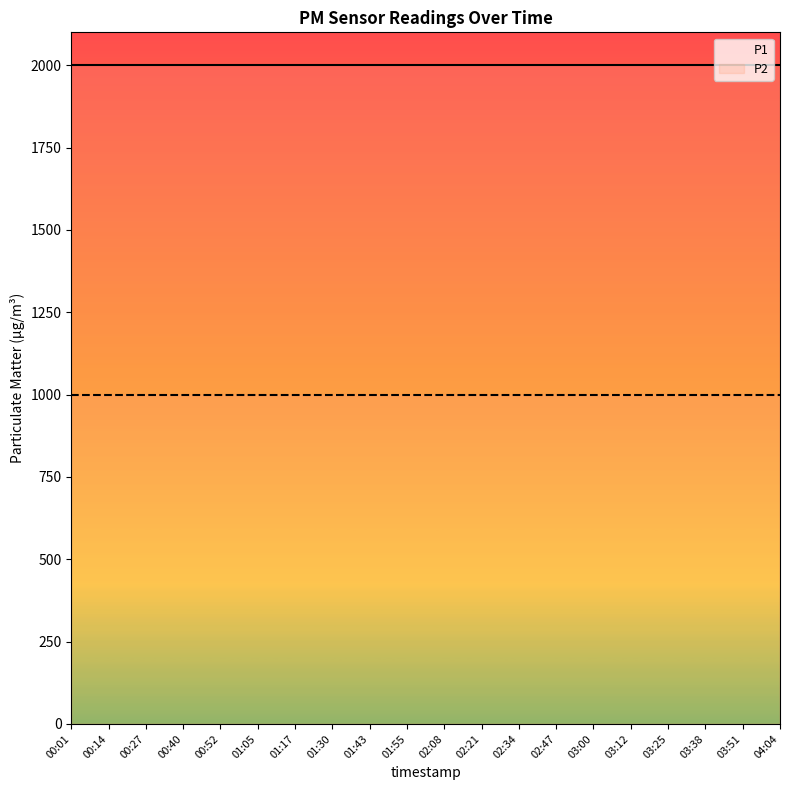

The P2 series shows 999.9 at 03:51. True or false?

True